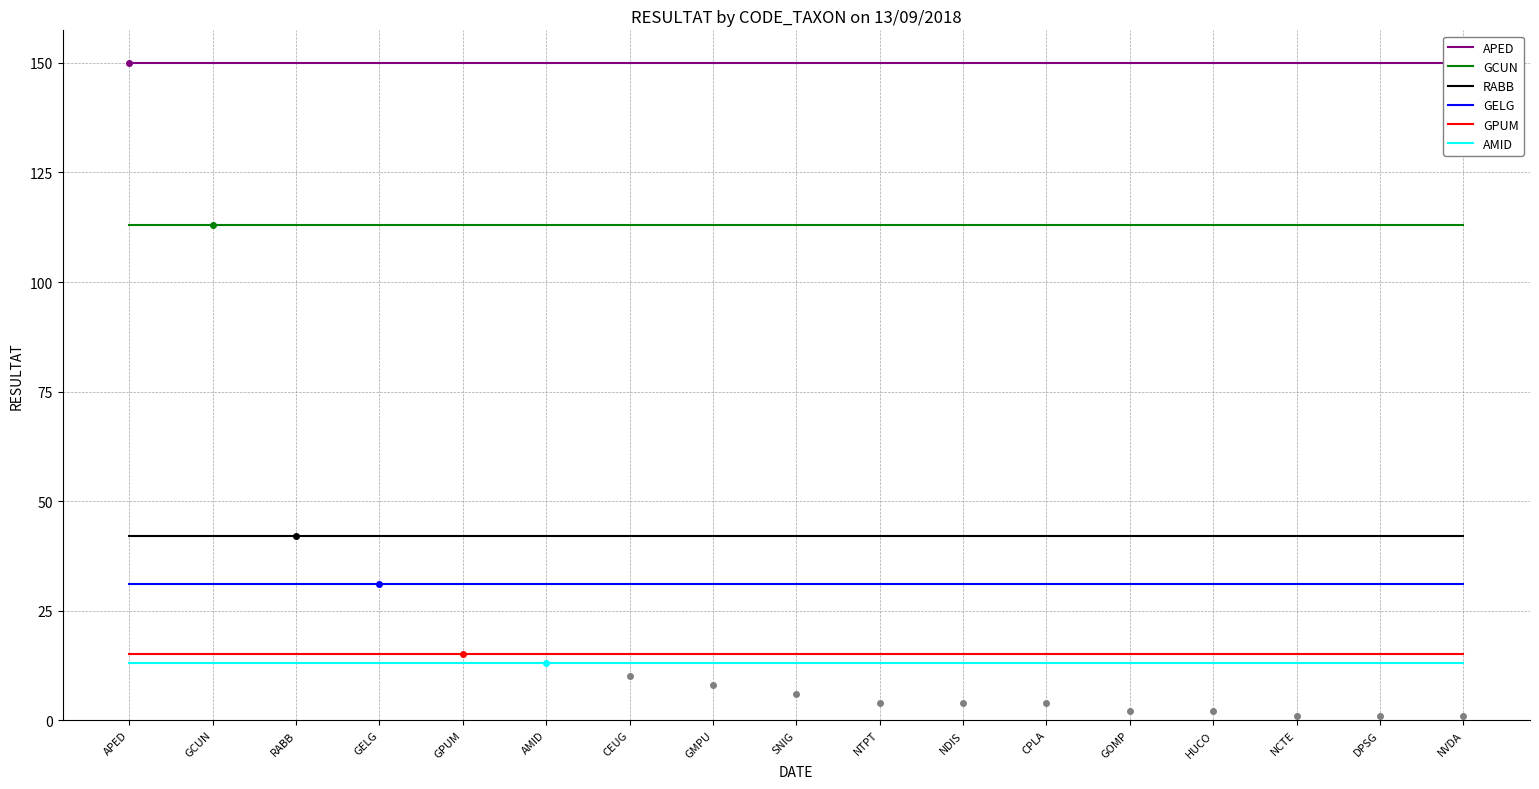

At which category is the sum across all series the highest?

APED